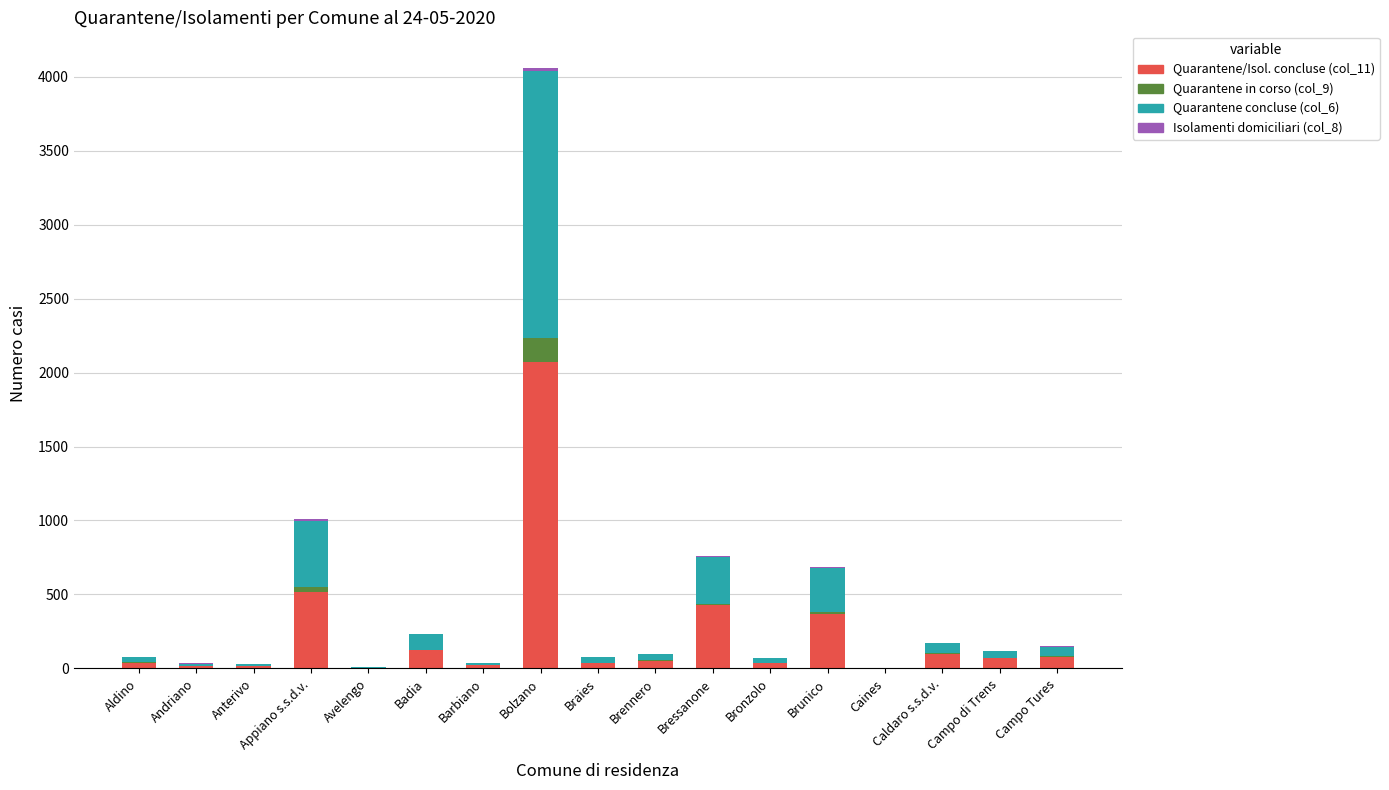

At which category is the sum across all series the highest?

Bolzano